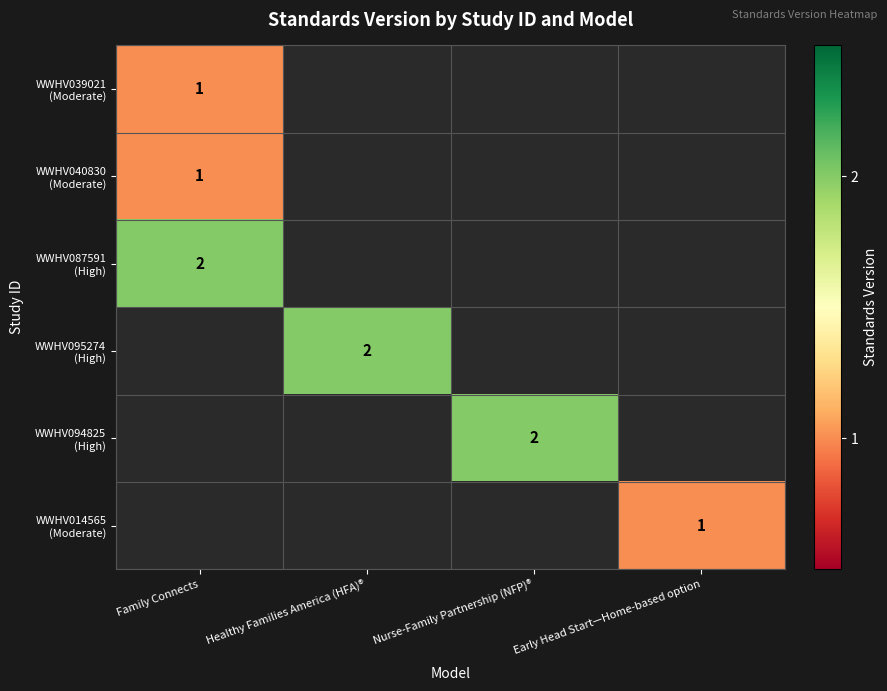

Which series has the largest range (max minus min)?

WWHV039021 (Moderate)